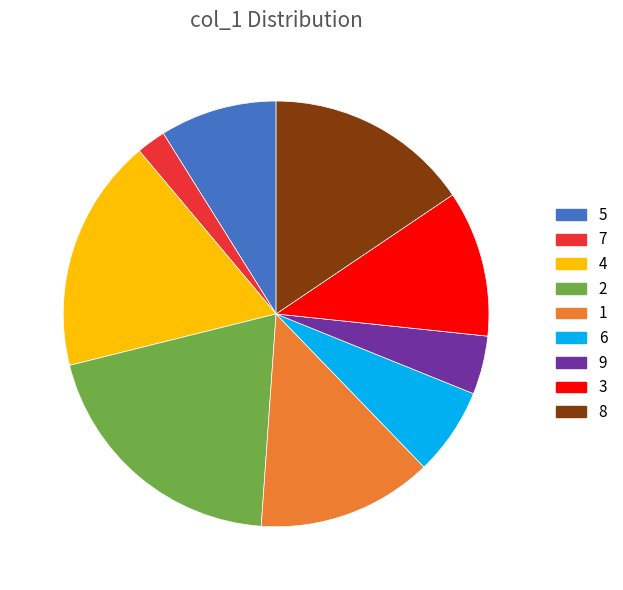

Does any single category account for the majority?

No